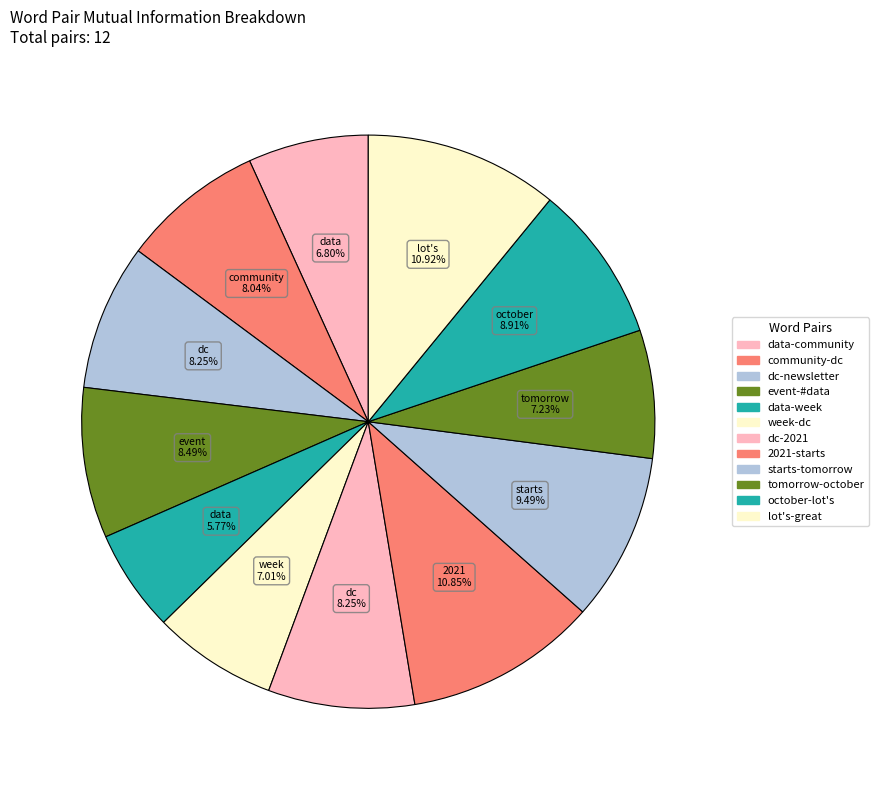

Combined, do starts-tomorrow and october-lot's account for over 50%?

No